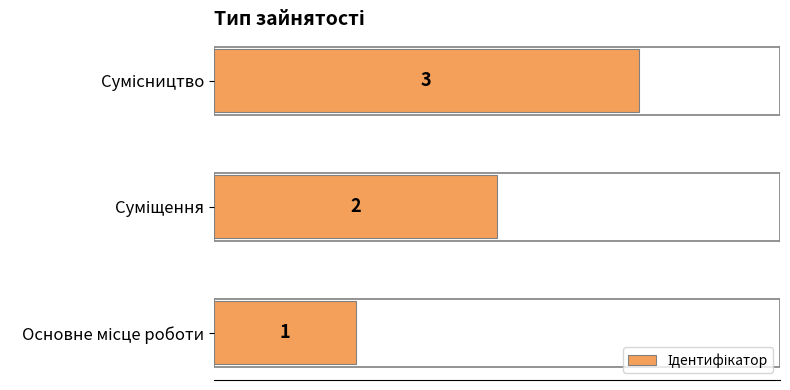

How many values are between 1 and 3?

3